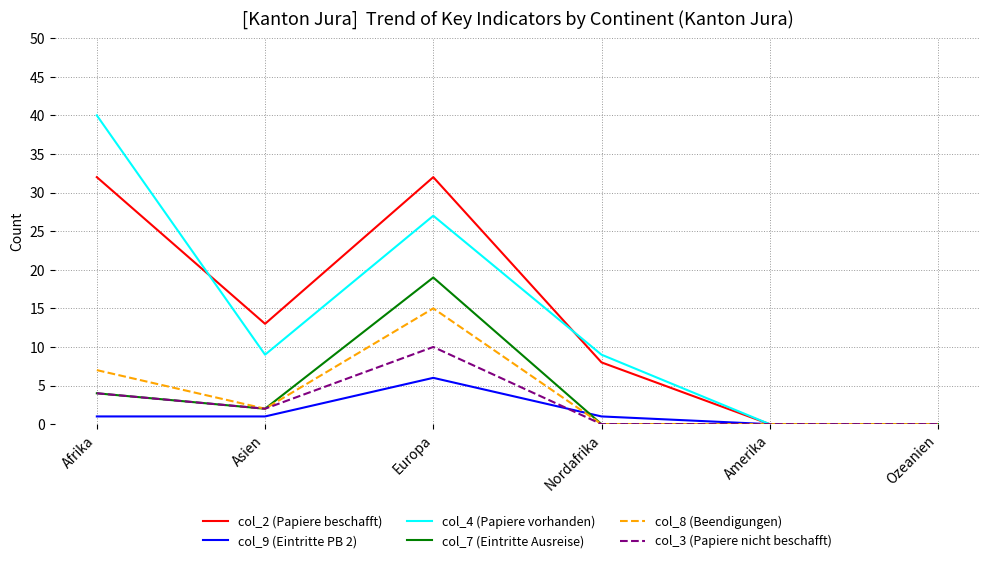

Is it true that col_4 (Papiere vorhanden) equals 0 at Amerika?

True